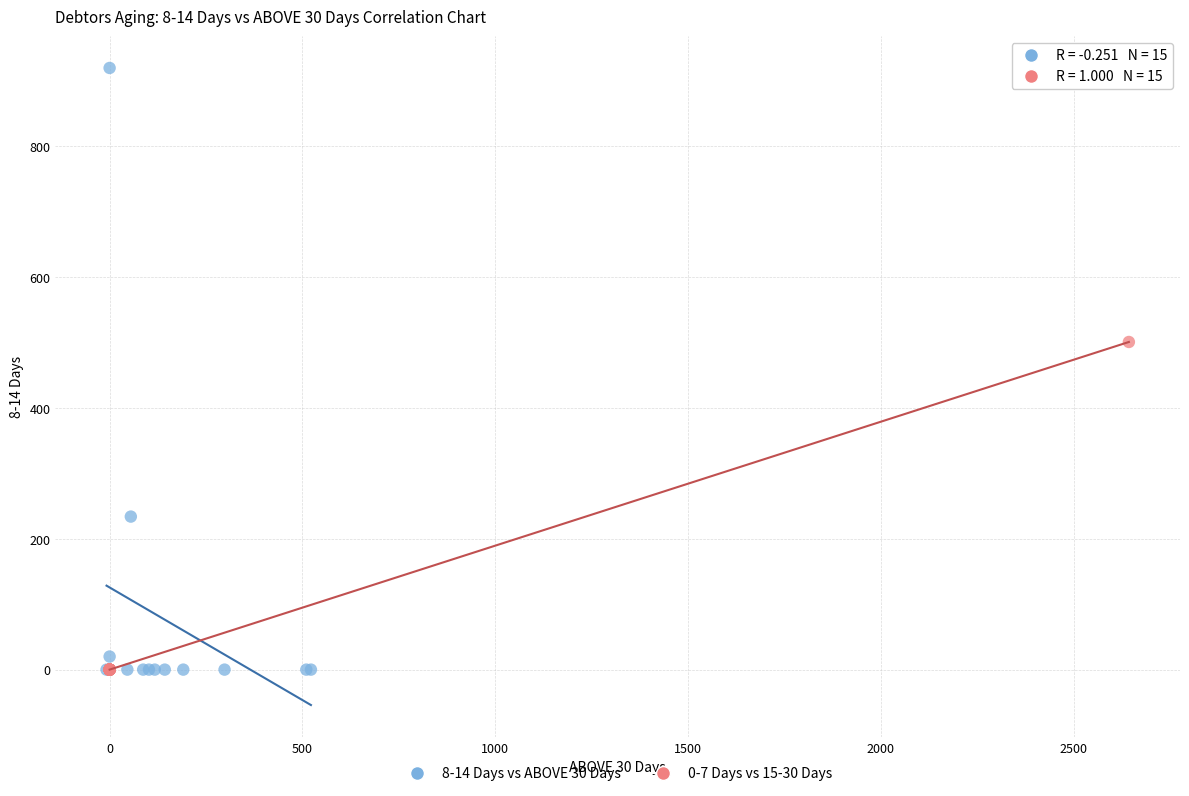

Which series reaches the maximum Y coordinate?

8-14 Days vs ABOVE 30 Days